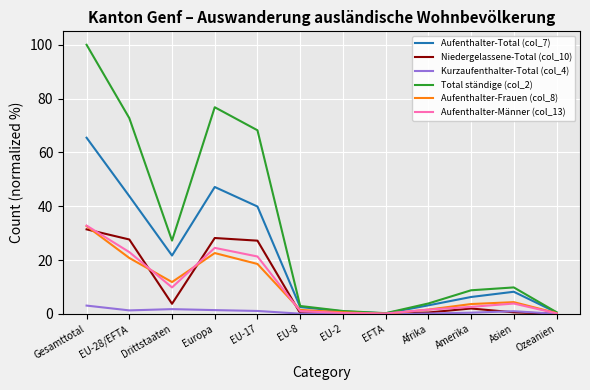

Between Drittstaaten and Asien, which series saw the biggest shift?

Total ständige (col_2)